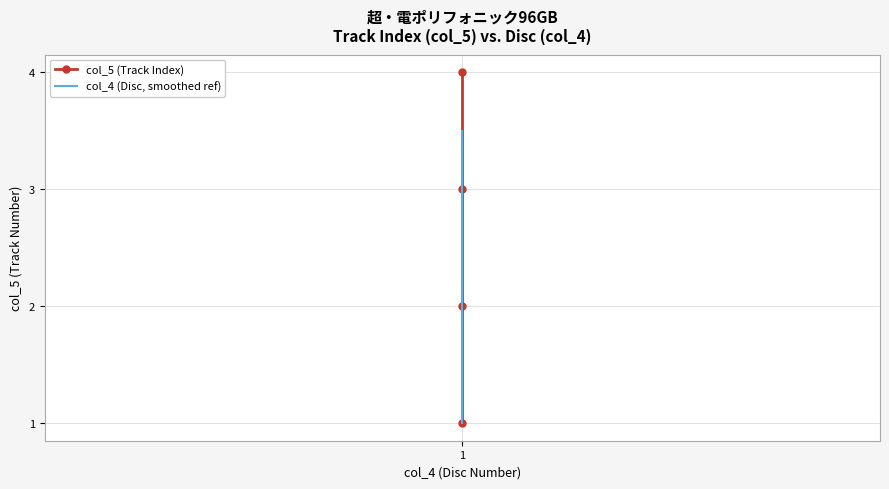

How many lines are shown in the chart?

2